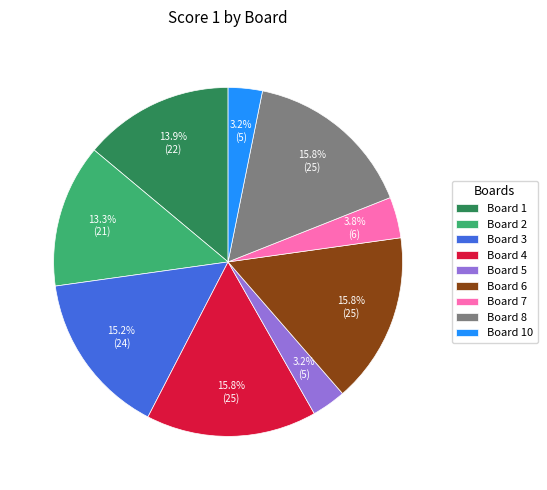

Combined, do Board 2 and Board 8 account for over 50%?

No